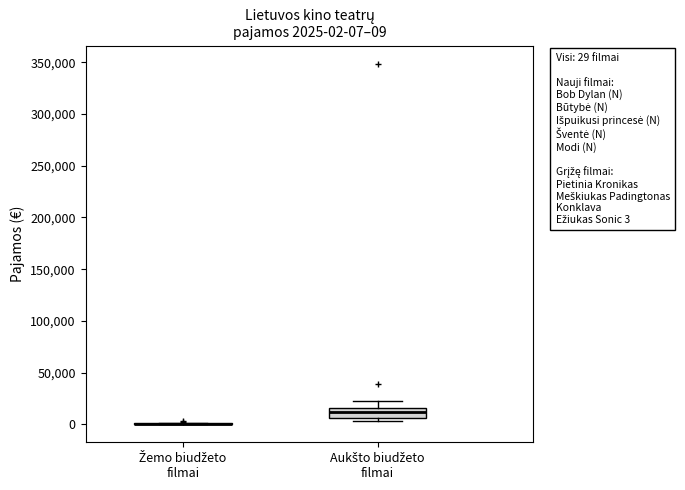

Which box is the tallest, from its lower edge to its upper edge?

Aukšto biudžeto filmai